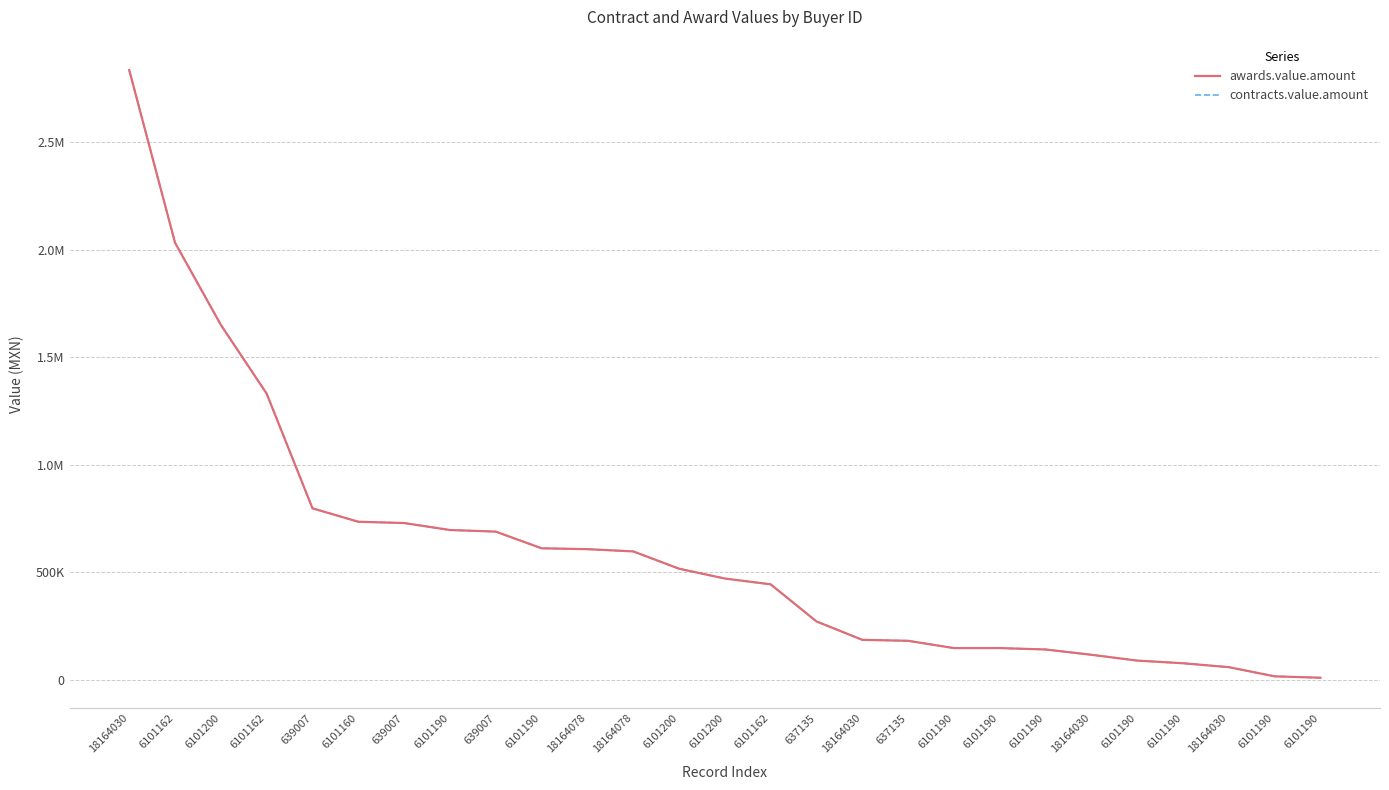

Does the chart display data point markers on the line(s)?

No